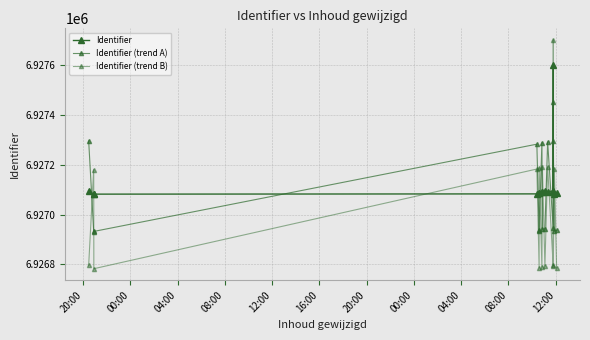

What is the value of the Identifier (trend B) point at the 5th from the left?

6926785